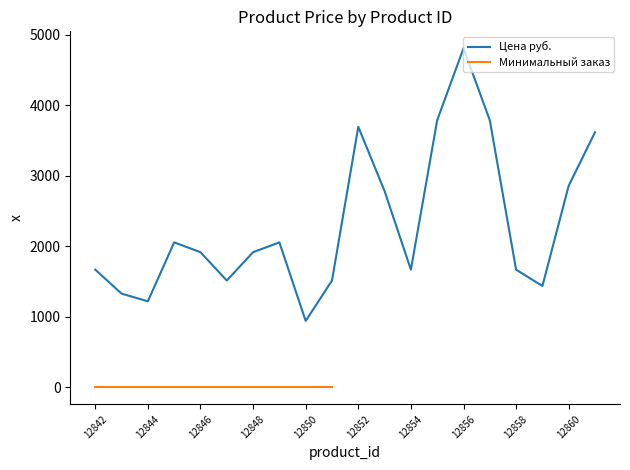

Is it true that Цена руб. equals 2769.6 at 12842?

False